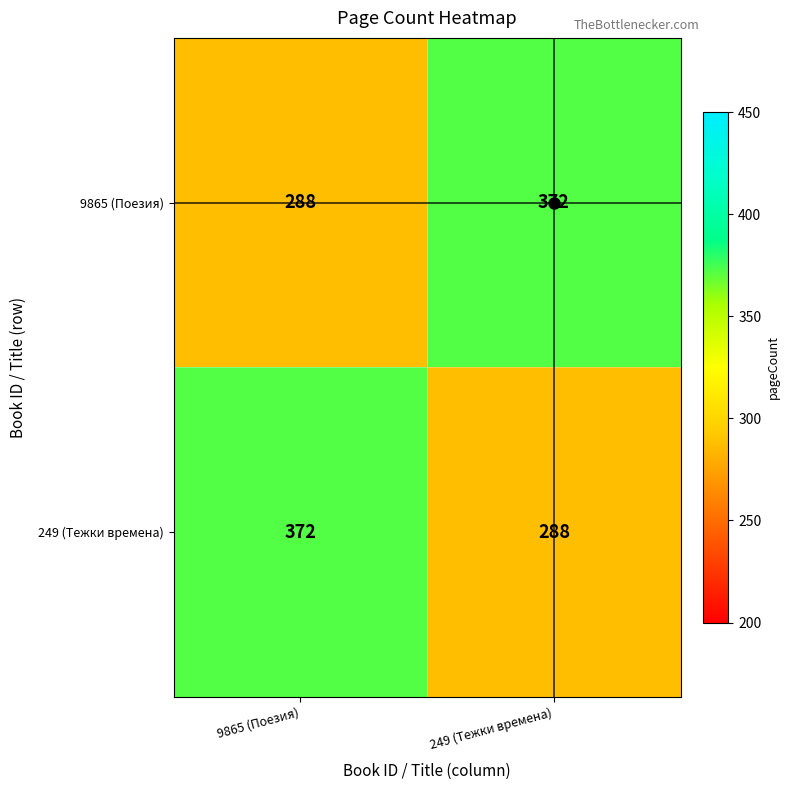

What is the difference between the maximum and minimum values in the 9865 (Поезия) series?

84